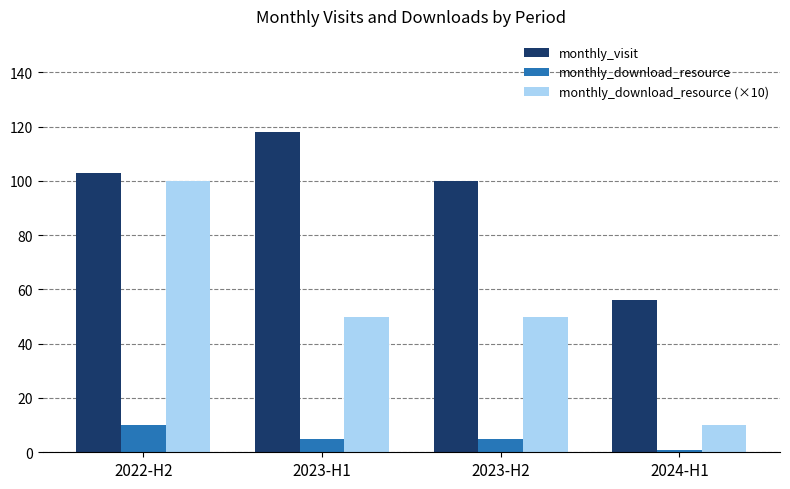

Count the number of data series in this chart.

3